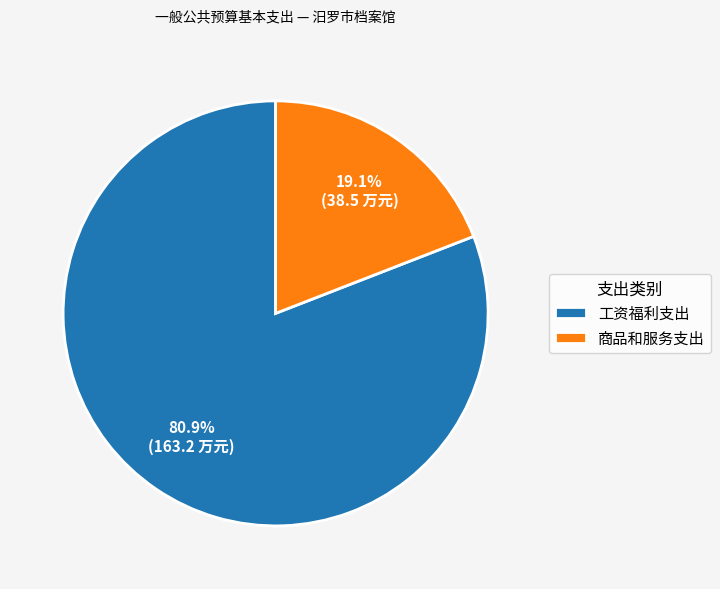

Which has a higher value, 商品和服务支出 or 工资福利支出?

工资福利支出